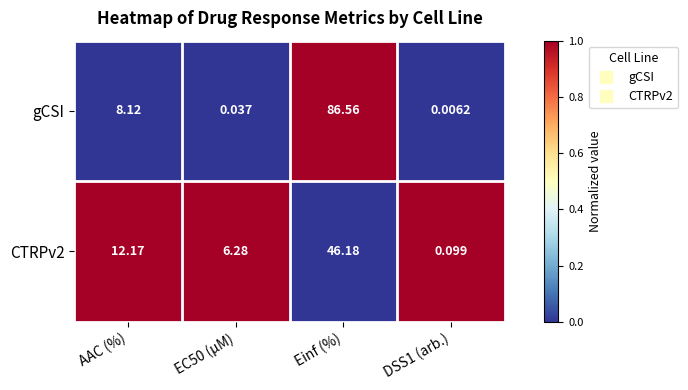

Count the number of data series in this chart.

2